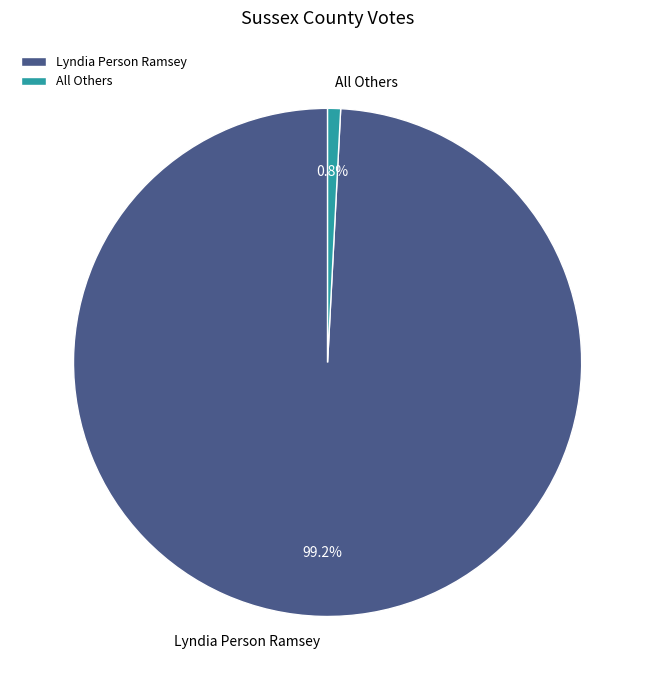

To the nearest percent, what portion does Lyndia Person Ramsey represent?

99%